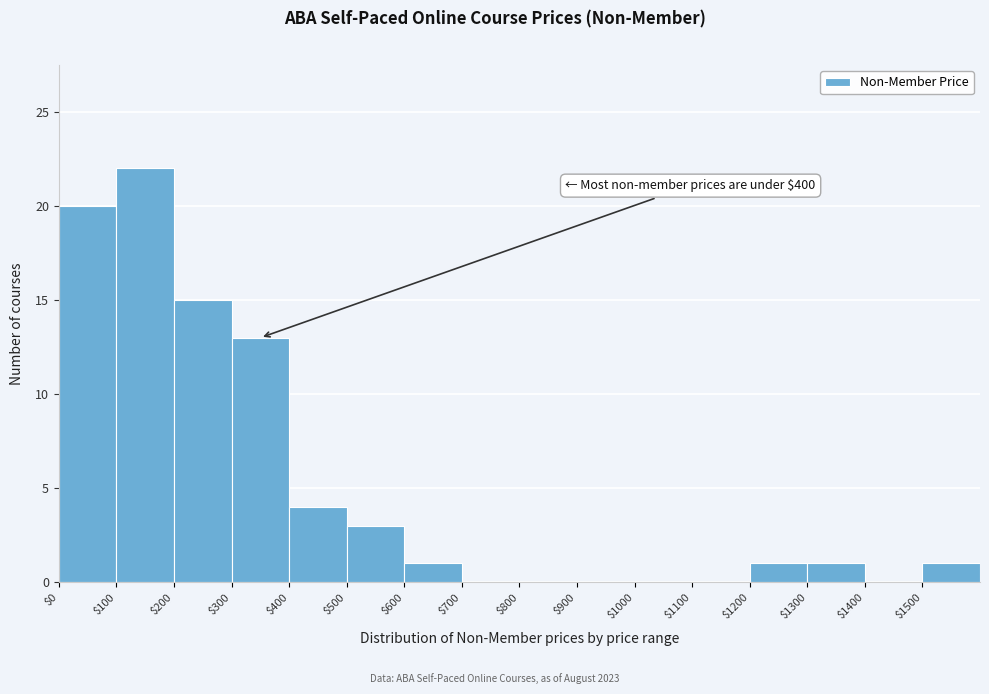

Over which range of the x-axis is the bar tallest?

100 to 200